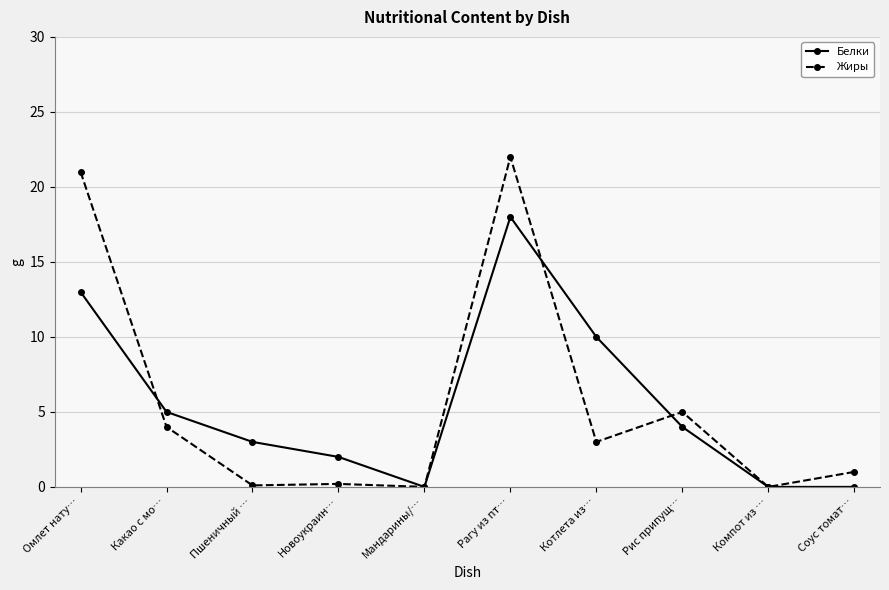

What is the difference between the highest and lowest values at Котлета из…?

7.0